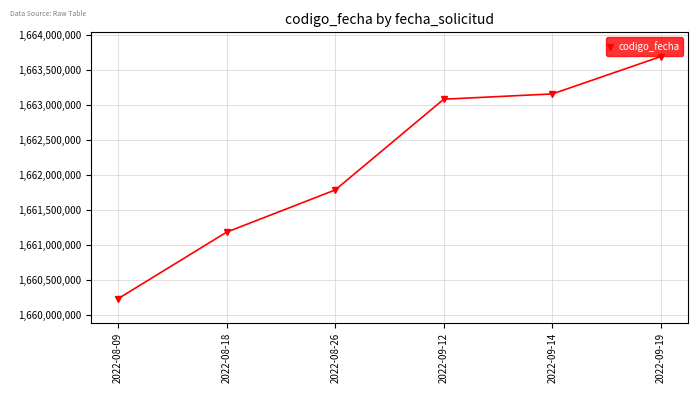

What is the greatest value displayed?

1663693305